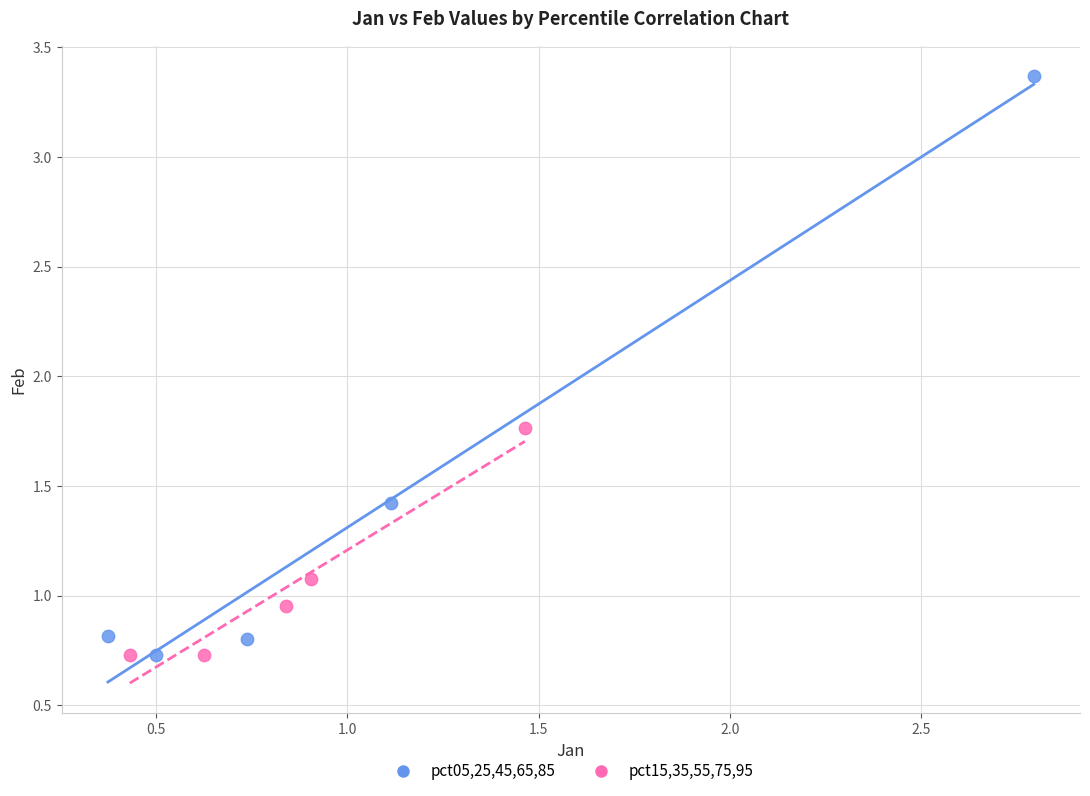

Which series contains the highest Y value?

pct05,25,45,65,85